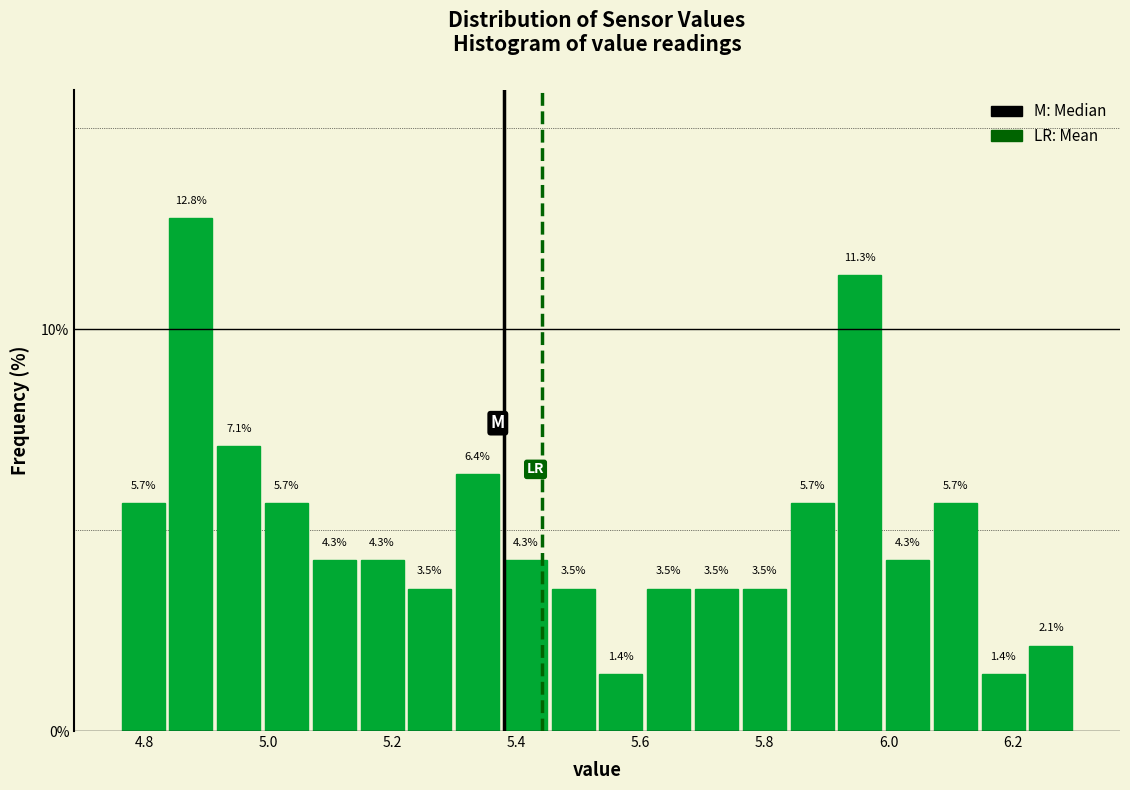

Around what value on the x-axis is the tallest bar? Give the approximate position of its centre, as read against the axis.

4.88